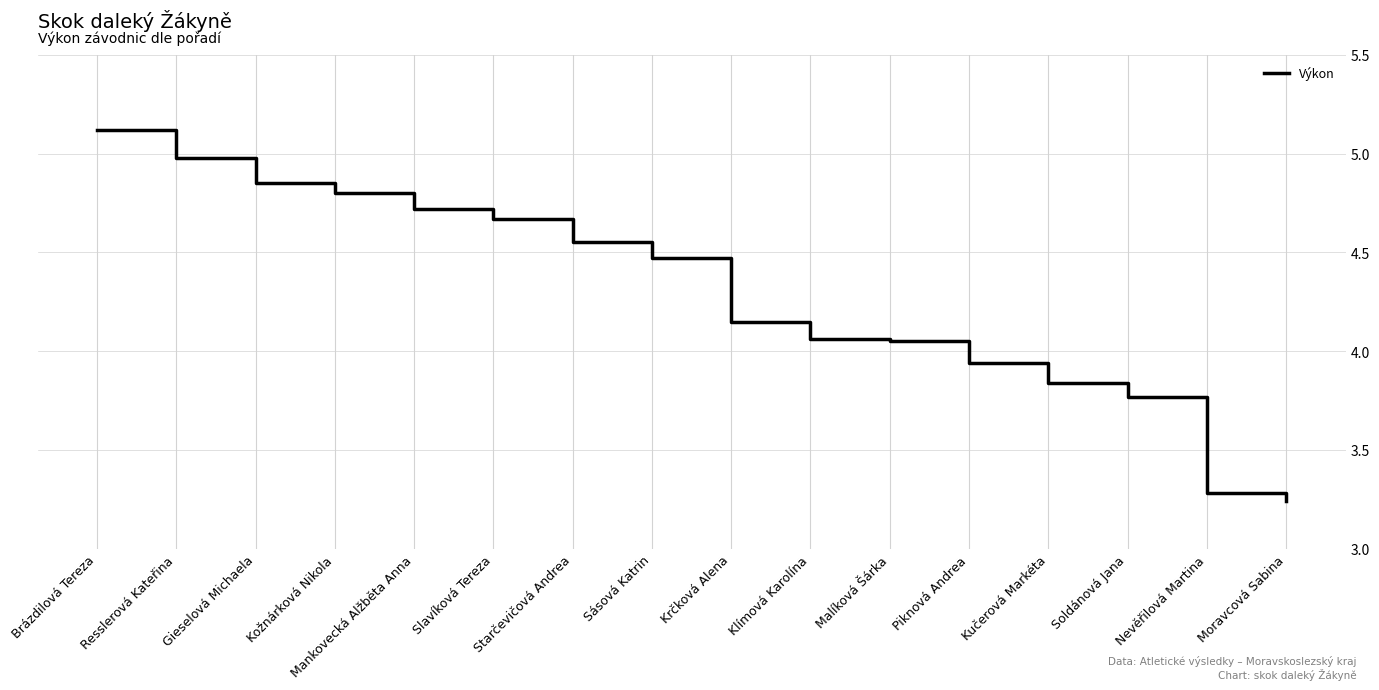

What position from the right is Gieselová Michaela?

14